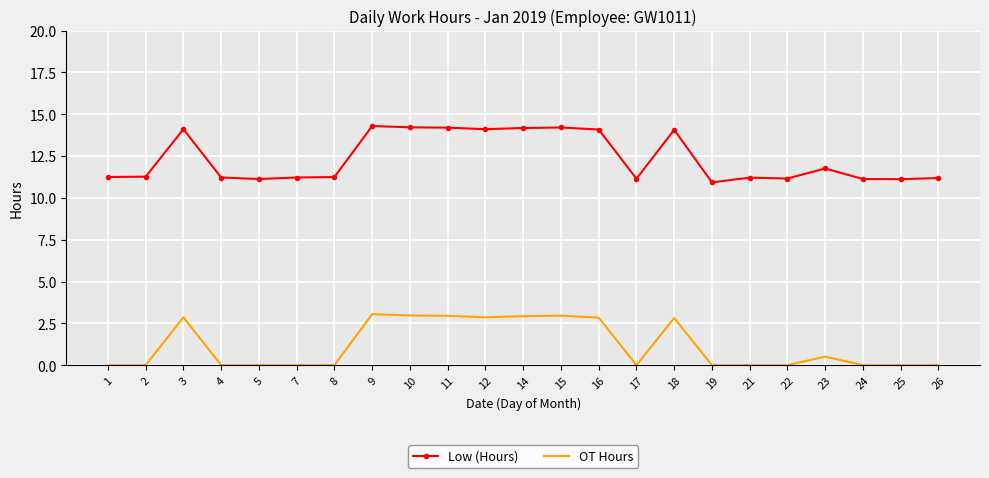

True or false: Low (Hours) and OT Hours intersect in this chart.

False